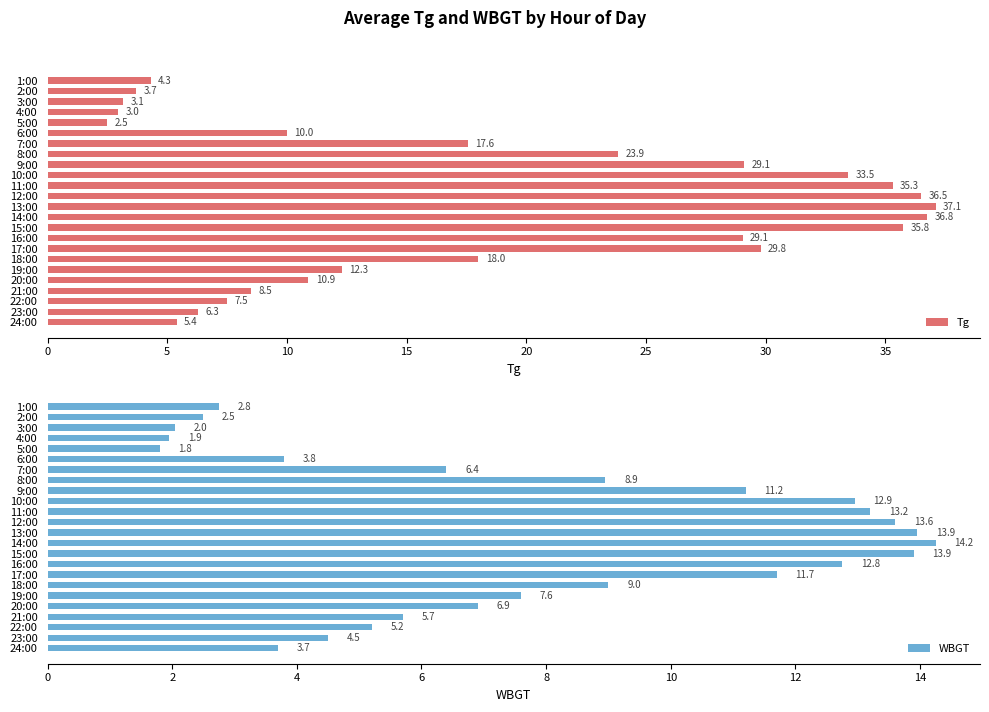

True or false: WBGT has a value of 6.9 at 20:00.

True